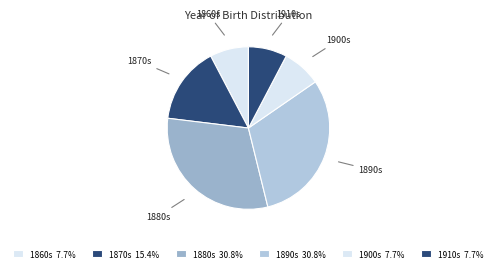

Is there any slice that represents more than half of the pie?

No